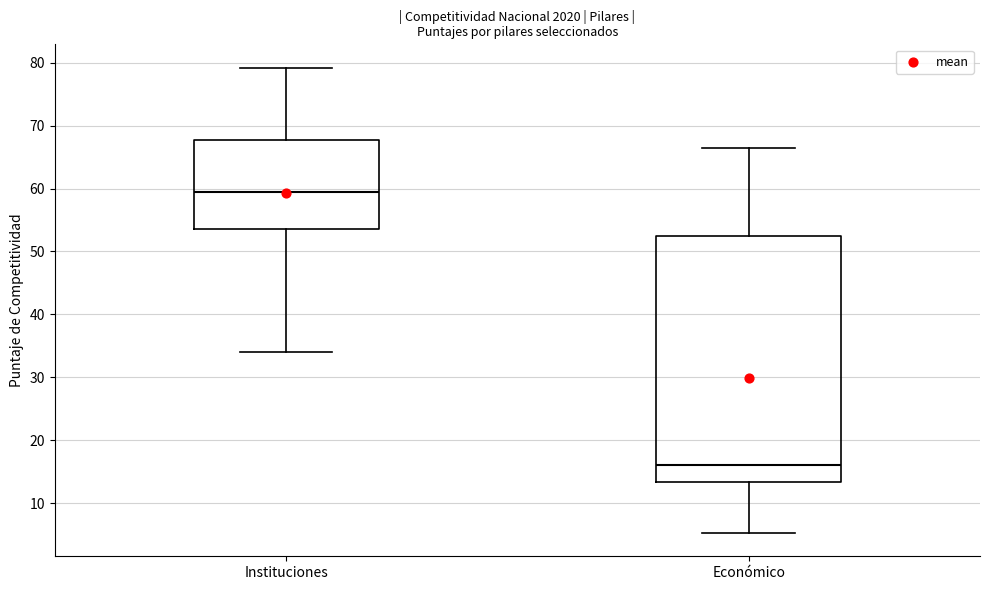

Reading left to right, transcribe this box plot: for each box, give where its median line is, the range the box spans, and where its two whiskers end, as read against the y-axis. The values are not printed on the chart, so give them approximately, as read against the axis.

Instituciones: median 60, box 54 to 68, whiskers 34 to 79
Económico: median 16, box 13 to 52, whiskers 5 to 66